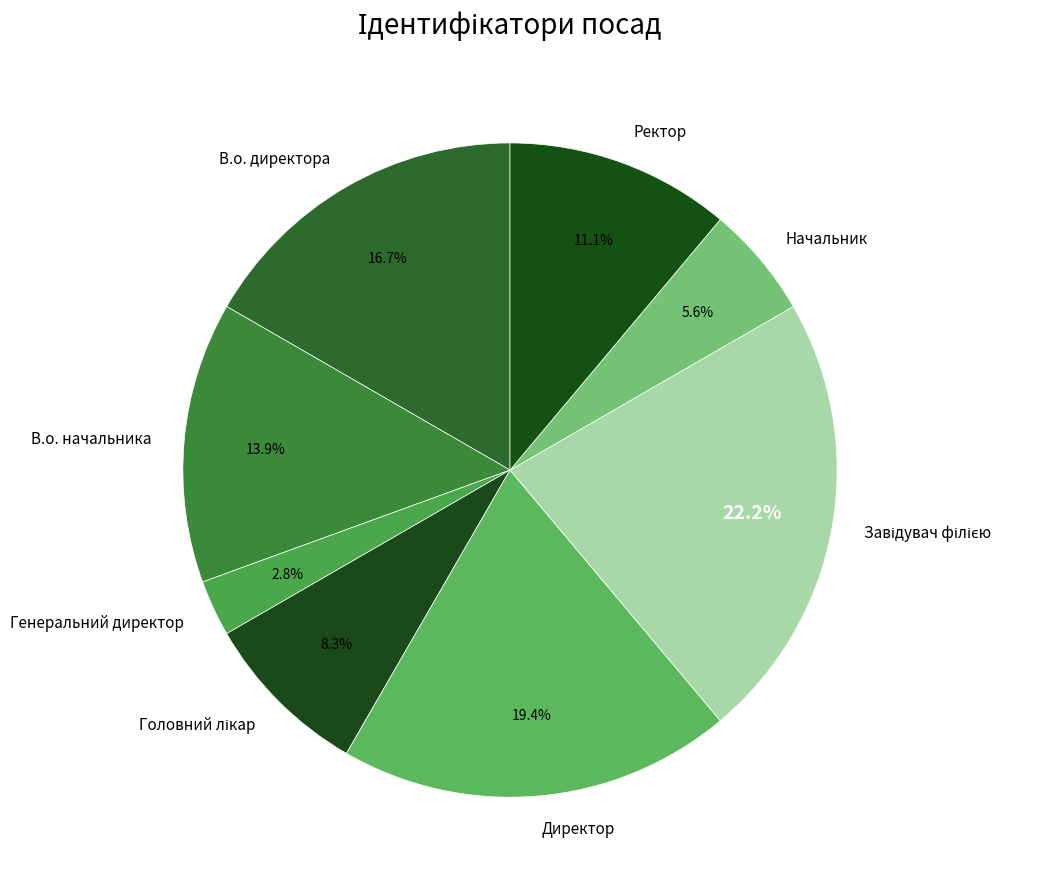

What is the smallest slice in the pie chart?

Генеральний директор